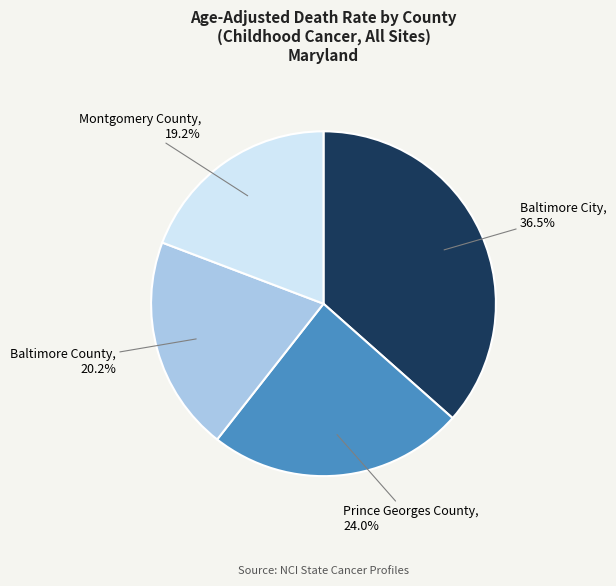

Rank the categories by value from highest to lowest.

Baltimore City, Prince Georges County, Baltimore County, Montgomery County